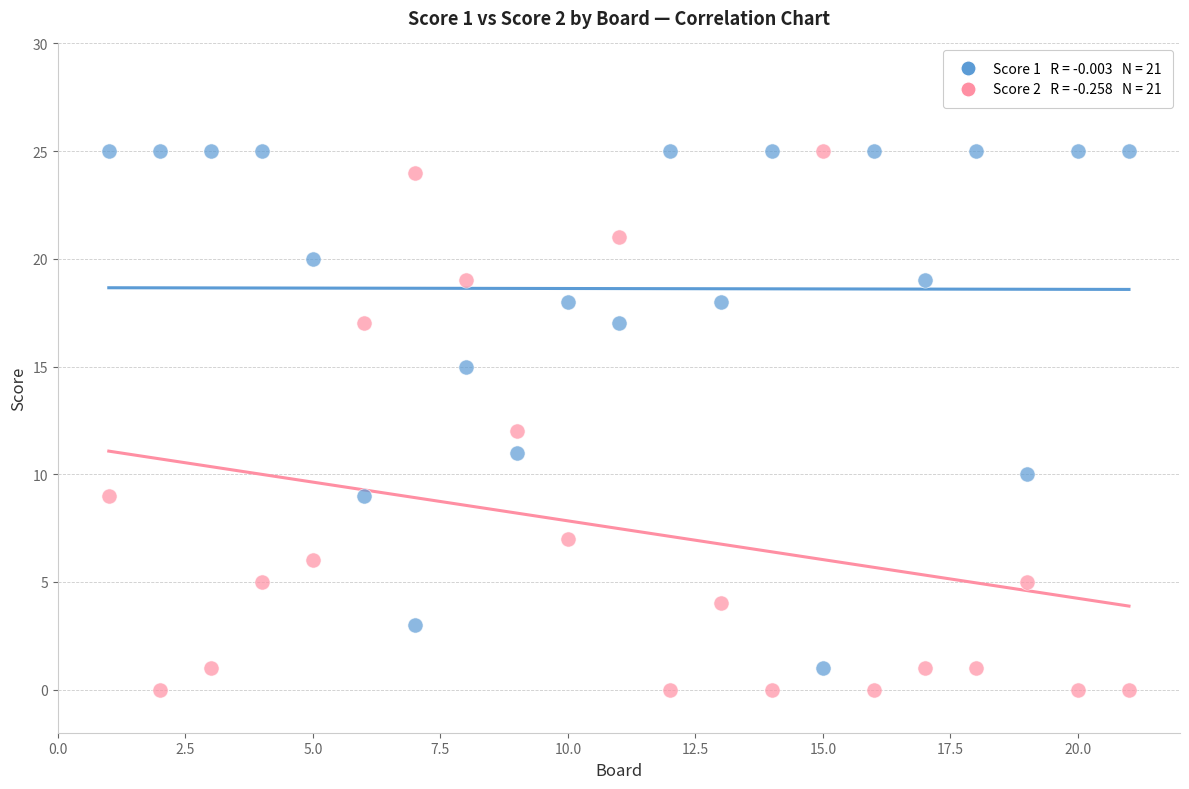

Across all data points, what is the range of Y values (max minus min)?

25